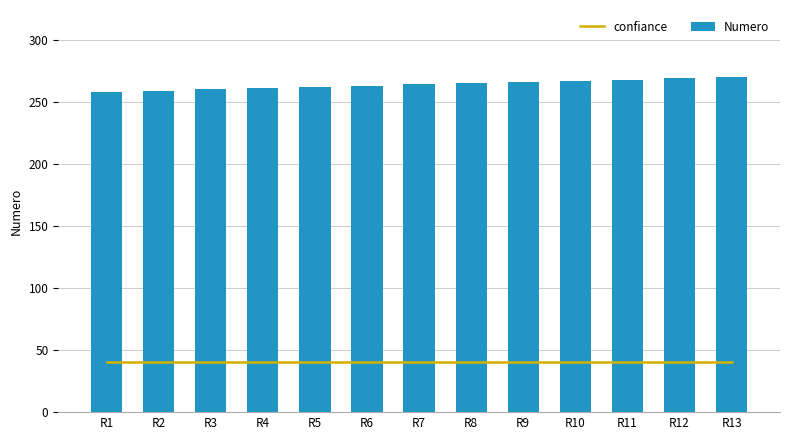

How many data points does each series have?

13